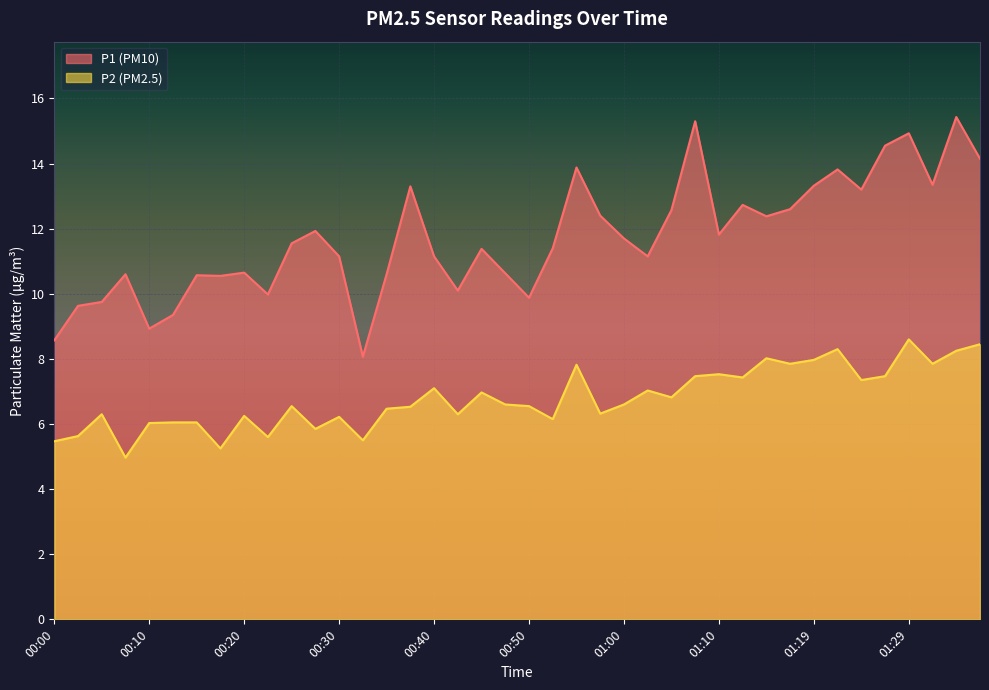

At how many categories does at least one series exceed 7?

40